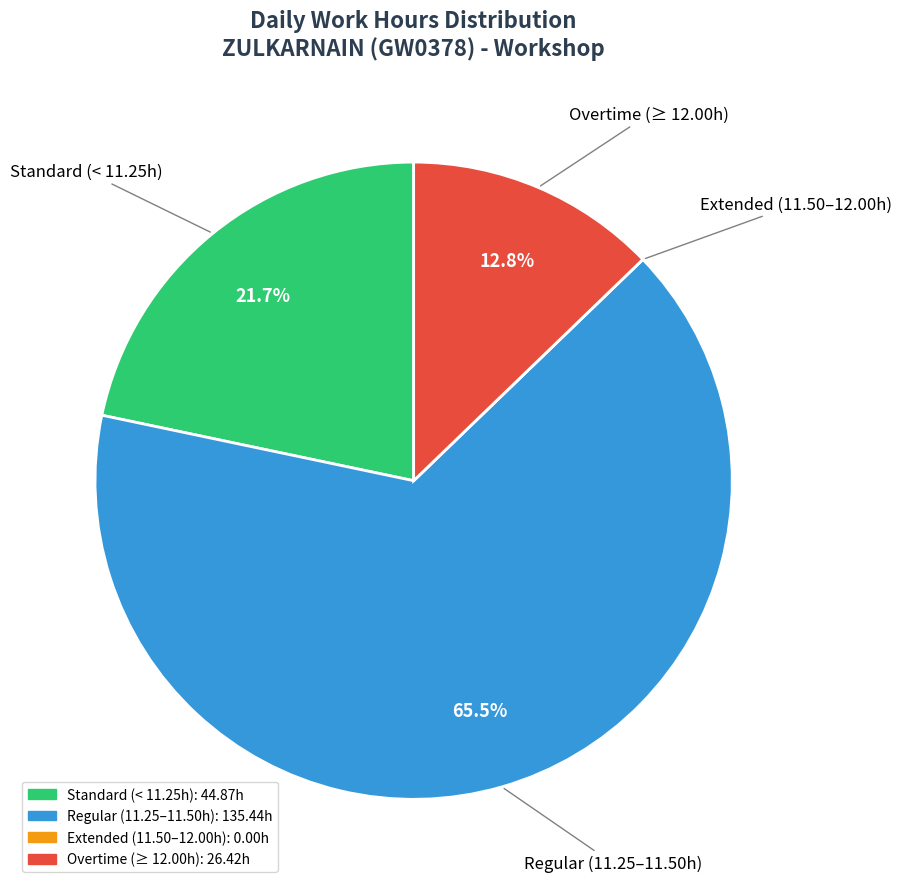

Is there any slice that represents more than half of the pie?

Yes